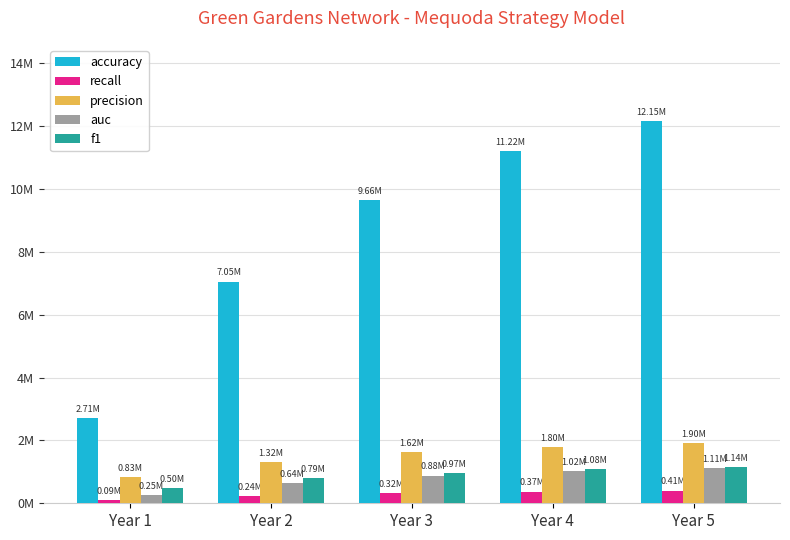

Are the bars grouped side by side (vs. stacked)?

Yes